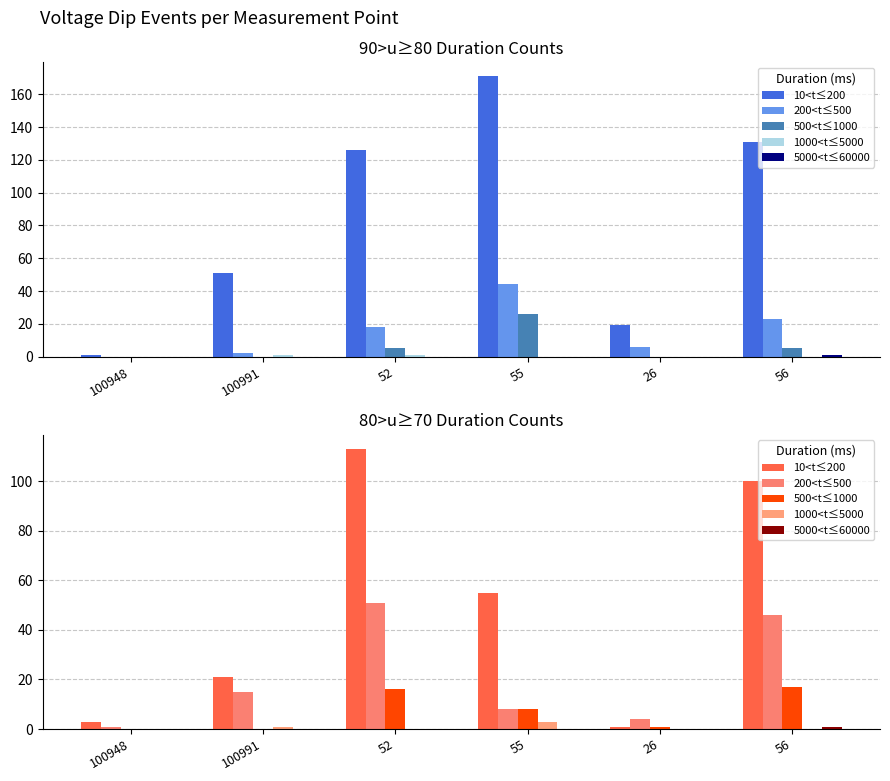

Is the value of 1000<t≤5000 at 100991 greater than the value of 200<t≤500 at 26?

No